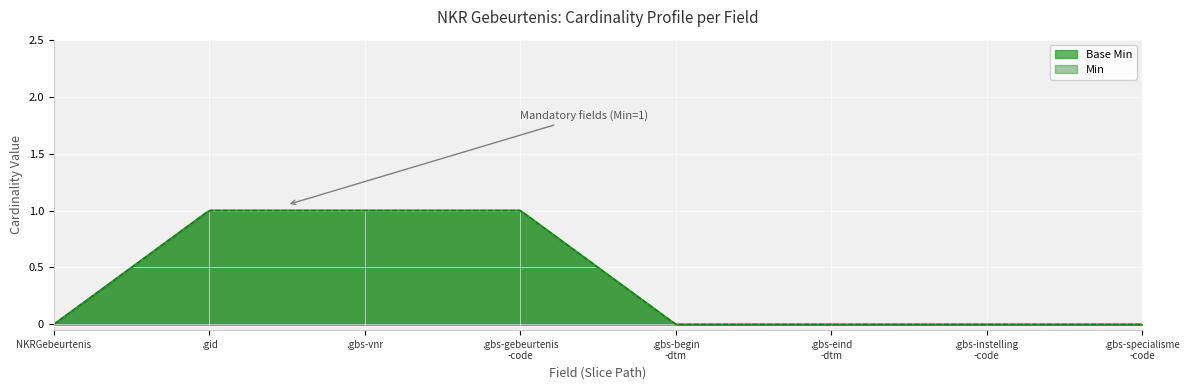

How many series are shown in this chart?

1